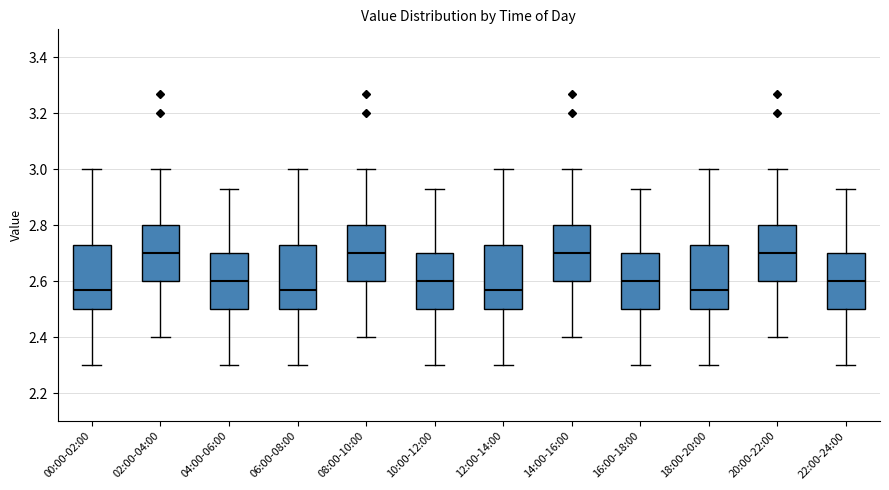

Reading left to right, transcribe this box plot: for each box, give where its median line is, the range the box spans, and where its two whiskers end, as read against the y-axis. The values are not printed on the chart, so give them approximately, as read against the axis.

00:00-02:00: median 2.58, box 2.50 to 2.74, whiskers 2.30 to 3.00
02:00-04:00: median 2.70, box 2.60 to 2.80, whiskers 2.40 to 3.00
04:00-06:00: median 2.60, box 2.50 to 2.70, whiskers 2.30 to 2.94
06:00-08:00: median 2.58, box 2.50 to 2.74, whiskers 2.30 to 3.00
08:00-10:00: median 2.70, box 2.60 to 2.80, whiskers 2.40 to 3.00
10:00-12:00: median 2.60, box 2.50 to 2.70, whiskers 2.30 to 2.94
12:00-14:00: median 2.58, box 2.50 to 2.74, whiskers 2.30 to 3.00
14:00-16:00: median 2.70, box 2.60 to 2.80, whiskers 2.40 to 3.00
16:00-18:00: median 2.60, box 2.50 to 2.70, whiskers 2.30 to 2.94
18:00-20:00: median 2.58, box 2.50 to 2.74, whiskers 2.30 to 3.00
20:00-22:00: median 2.70, box 2.60 to 2.80, whiskers 2.40 to 3.00
22:00-24:00: median 2.60, box 2.50 to 2.70, whiskers 2.30 to 2.94